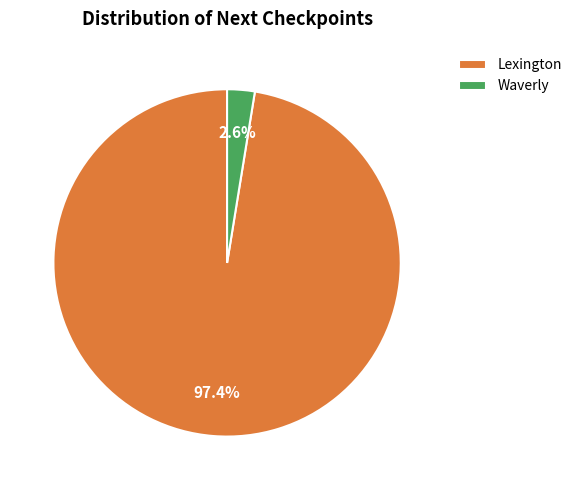

Is there any slice that represents more than half of the pie?

Yes